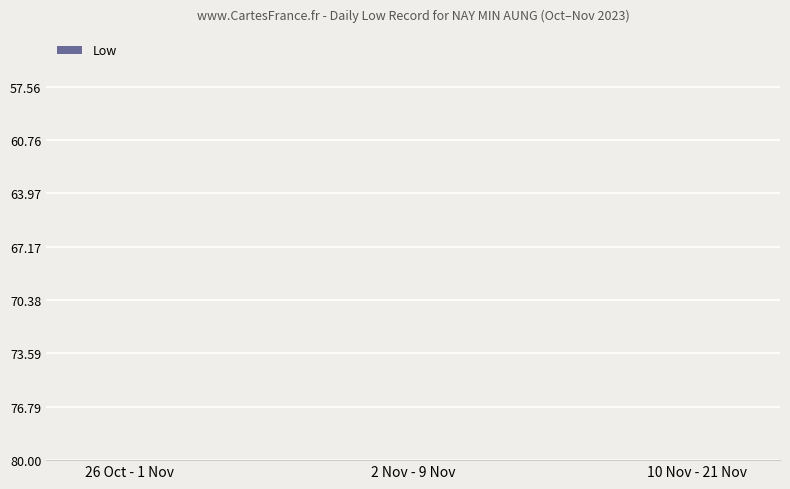

The chart shows a value of 20.7 at 10 Nov - 21 Nov. True or false?

False